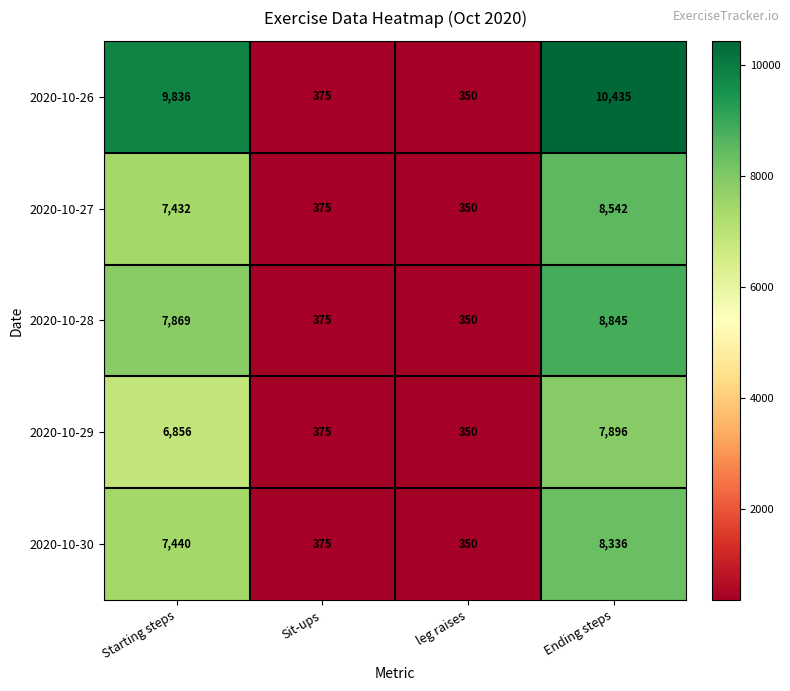

What is the difference between the highest and lowest values at Starting steps?

2980